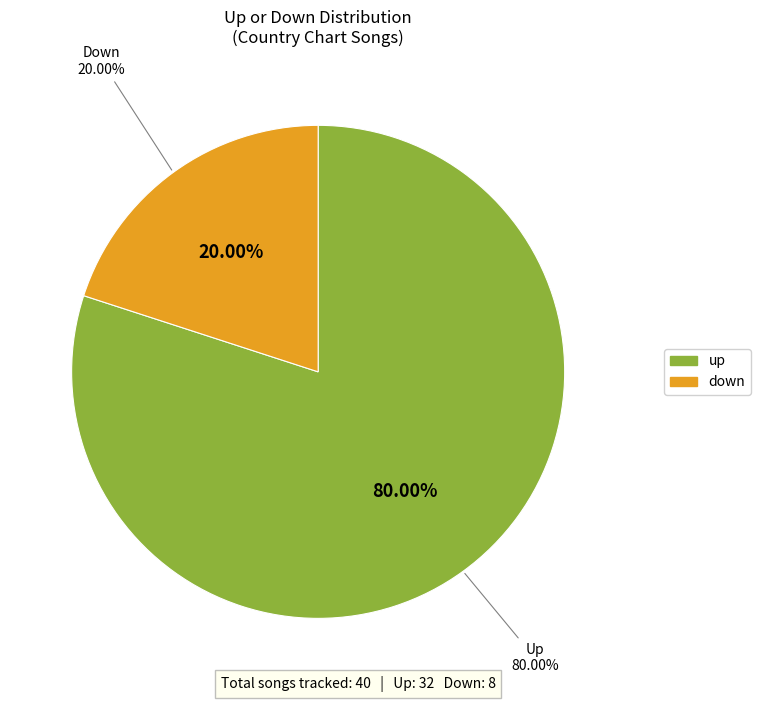

What is the largest slice in the pie chart?

up